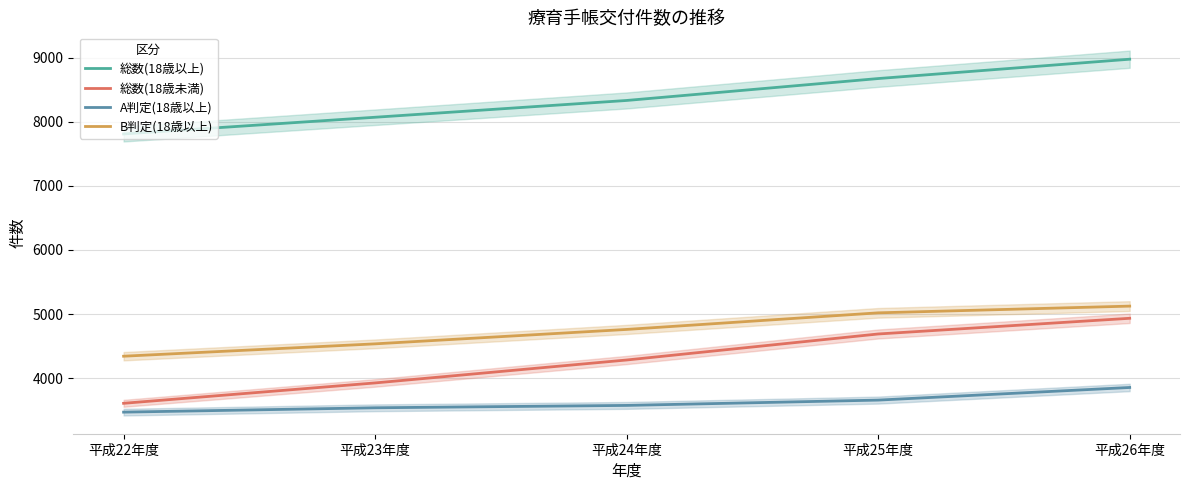

Rank the series at 平成23年度 from lowest to highest value.

A判定(18歳以上), 総数(18歳未満), B判定(18歳以上), 総数(18歳以上)